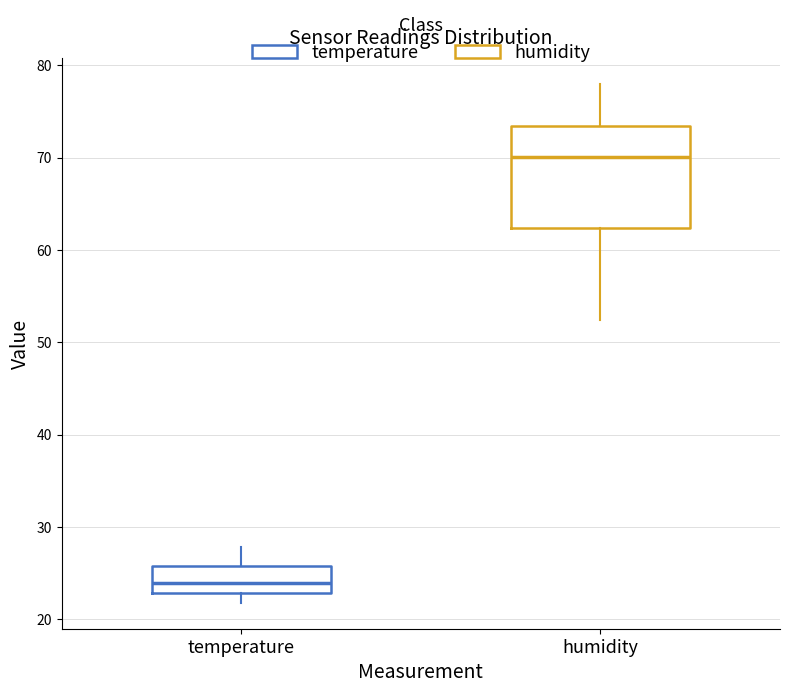

Which box's median line is the lowest?

temperature